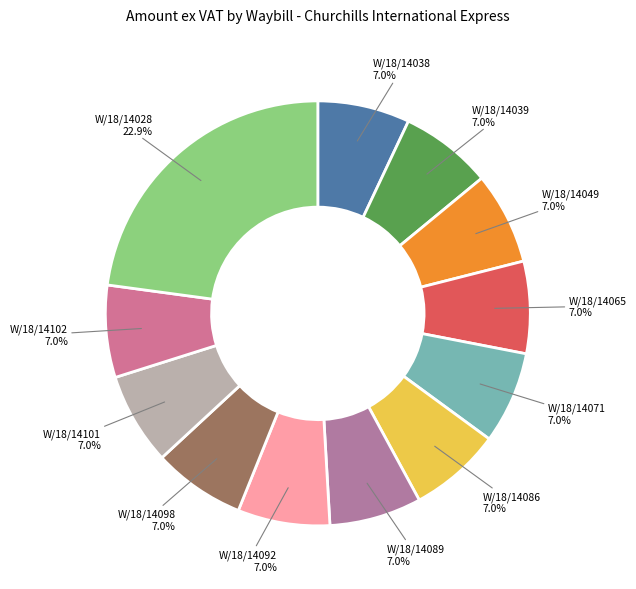

Which category has the biggest portion of the pie?

W/18/14028